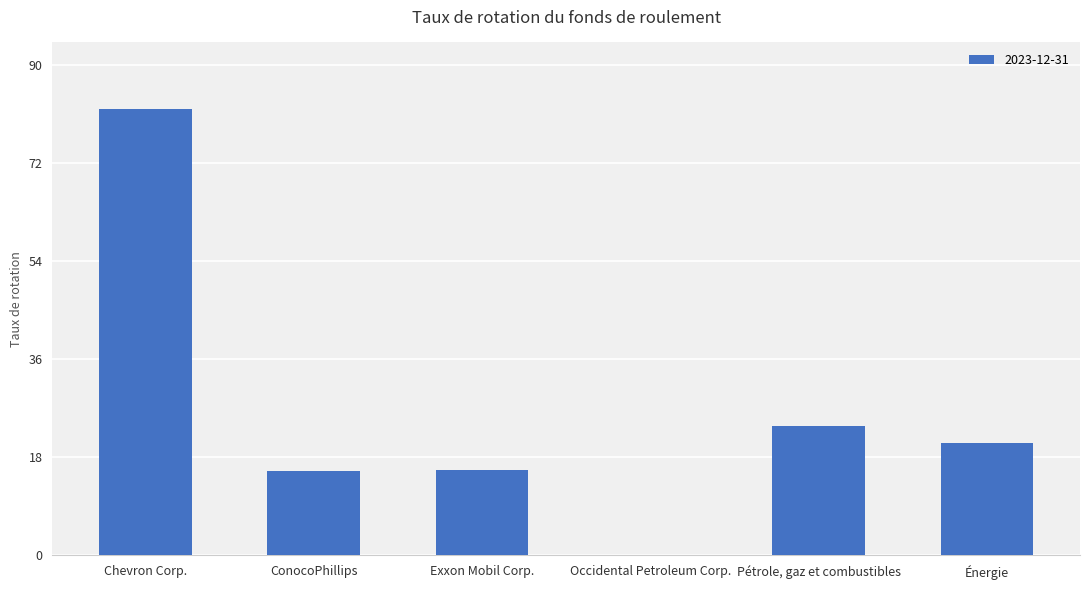

True or false: the data shows 23.8 at Pétrole, gaz et combustibles.

True